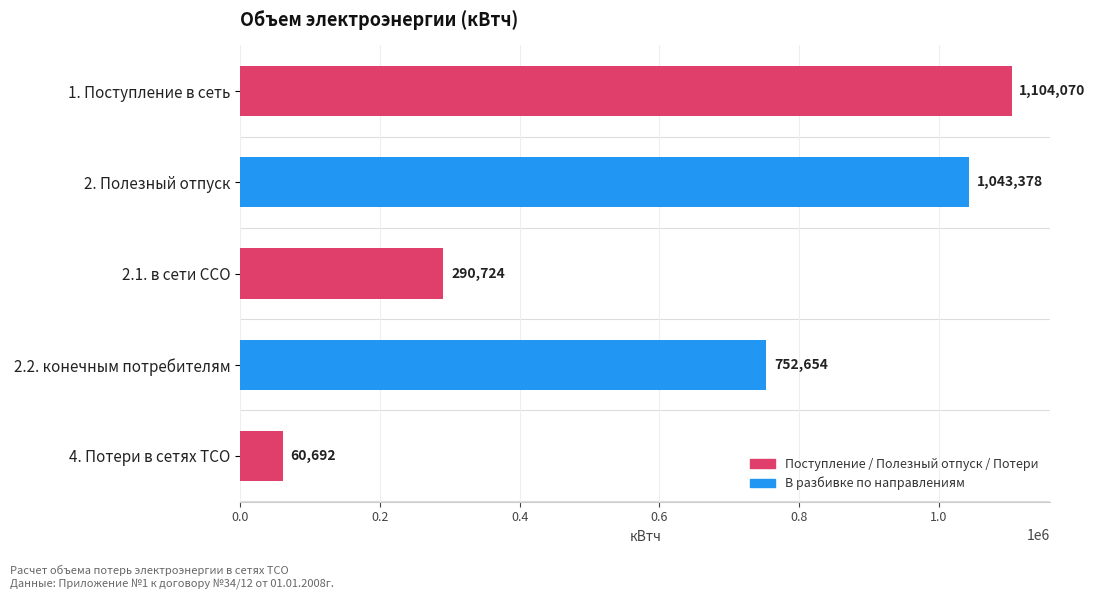

What is the greatest value displayed?

1104070